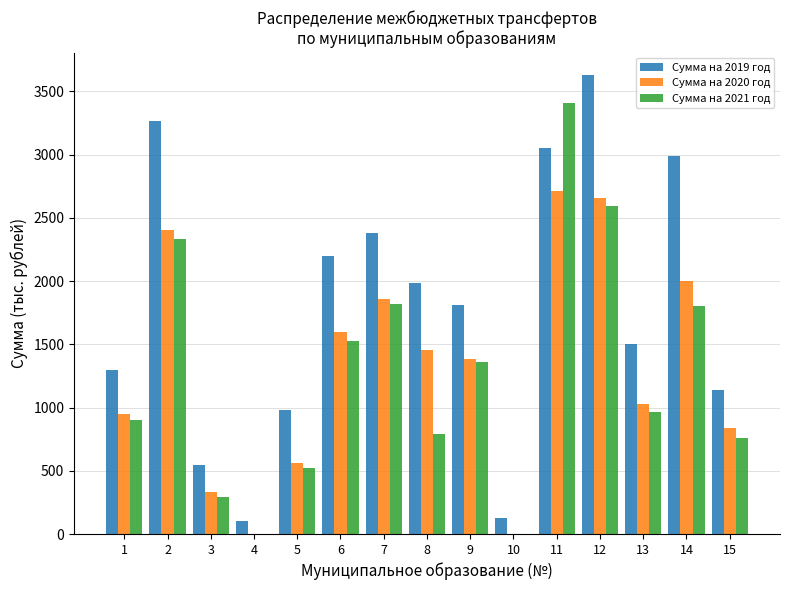

What is the average value of the Сумма на 2021 год series?

1270.7